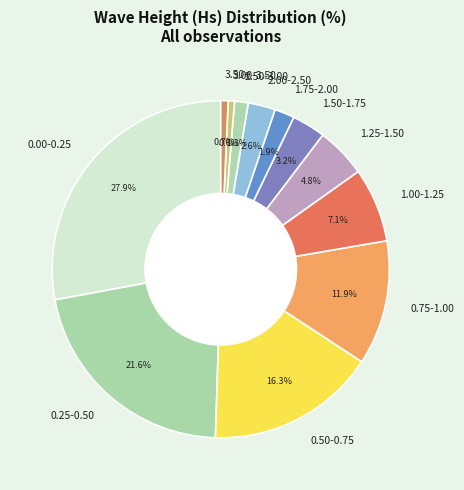

What percentage is NOT represented by 2.00-2.50?

97.4%